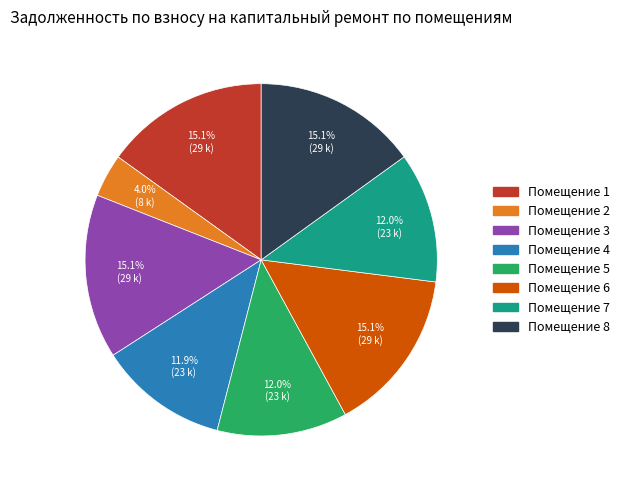

Is there any slice that represents more than half of the pie?

No